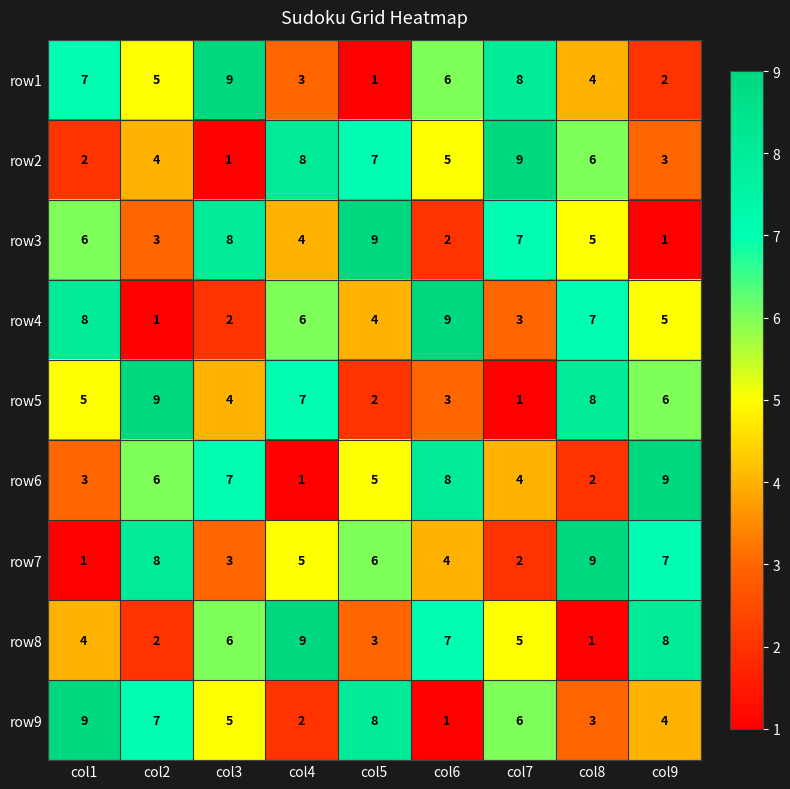

At which label is row2 closest to 5?

col6